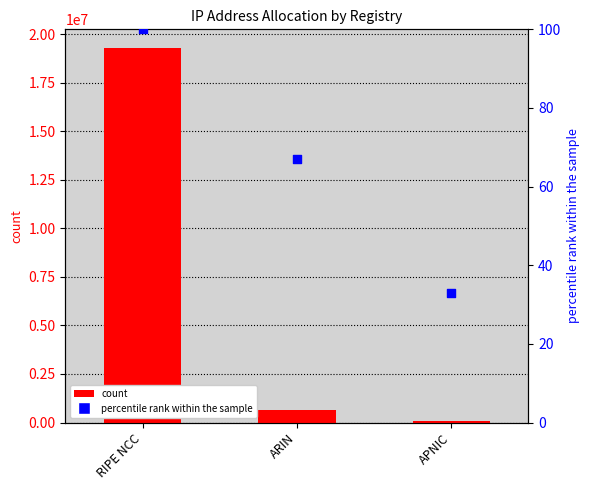

Which series has the largest Y range (max minus min)?

col_1